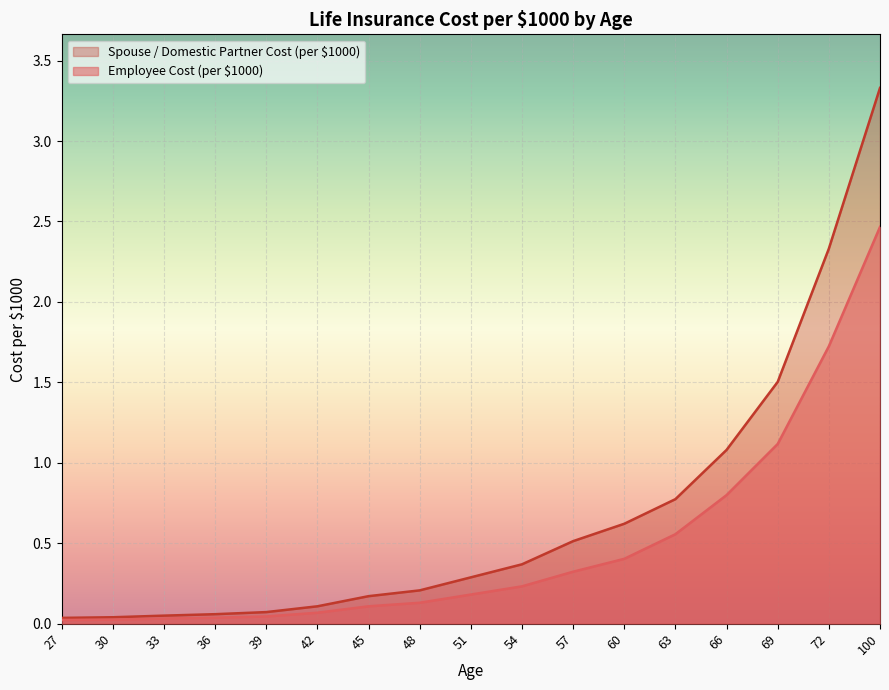

Which category has the lowest value in the Employee Cost (per $1000) series?

27